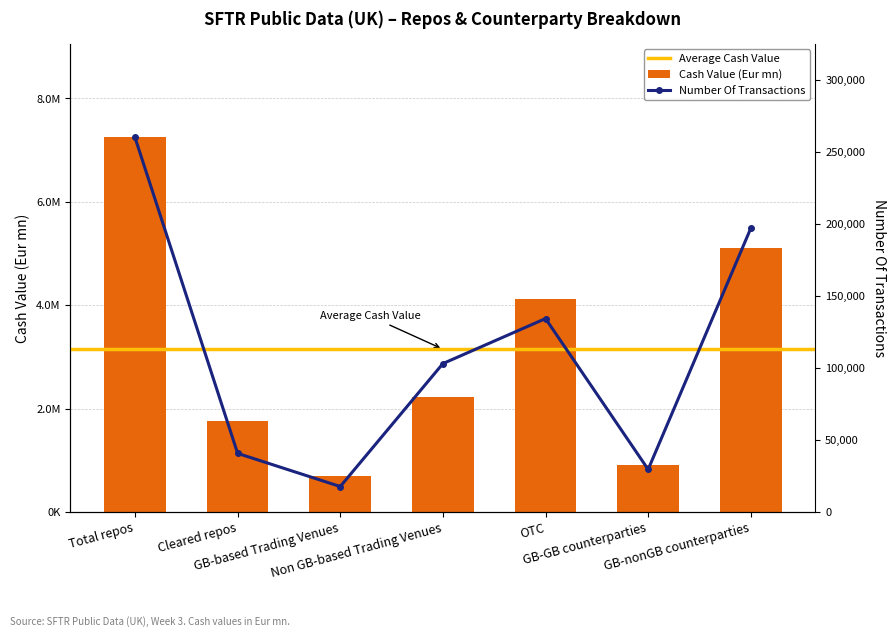

Reading left to right, transcribe all the data shown in this chart.

Cash Value (Eur mn): 7245193.8	1752789.6	690381.5	2233370.5	4123715.2	912601.6	5101137.6
Number Of Transactions: 260137.0	40749.0	17735.0	103115.0	134376.0	29612.0	197078.0